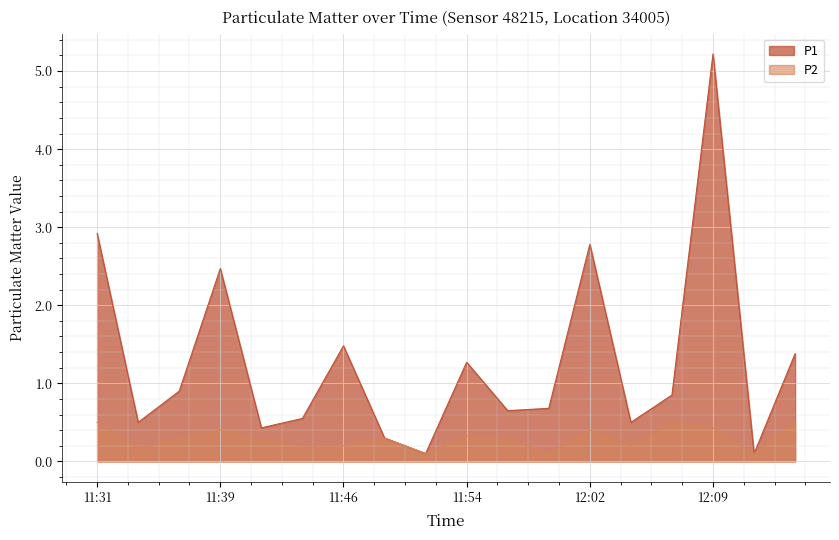

True or false: P1 and P2 intersect in this chart.

False